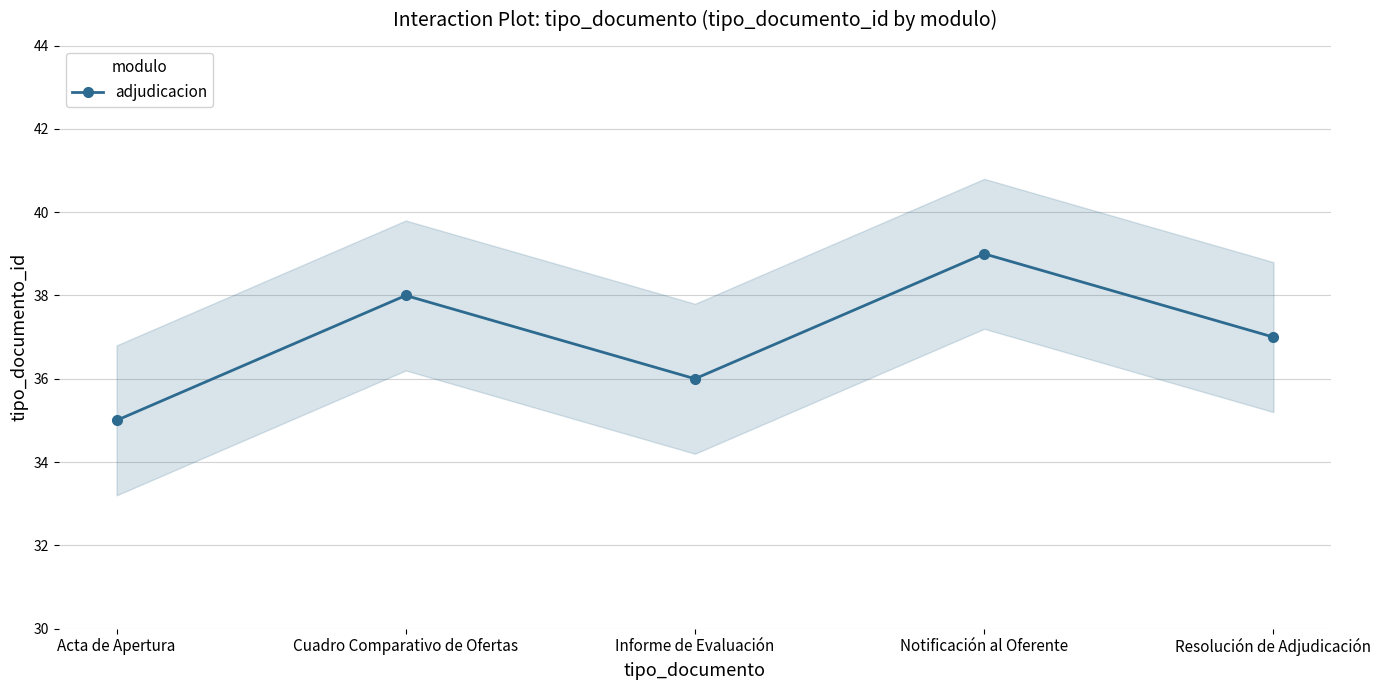

Rank the categories by value from highest to lowest.

Notificación al Oferente, Cuadro Comparativo de Ofertas, Resolución de Adjudicación, Informe de Evaluación, Acta de Apertura